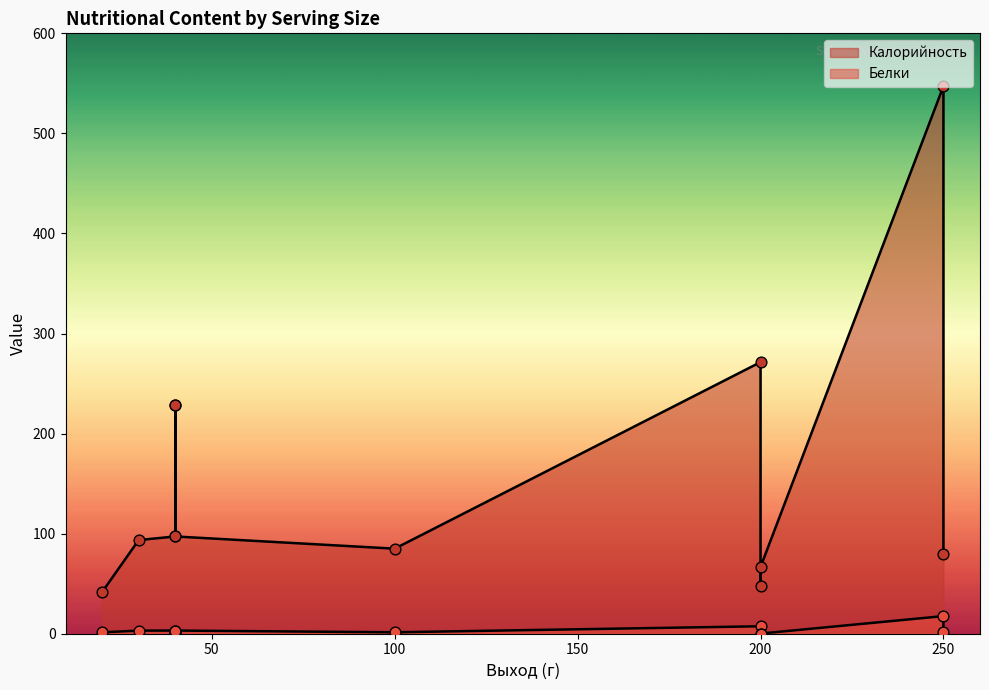

Which series has the largest Y range (max minus min)?

Калорийность